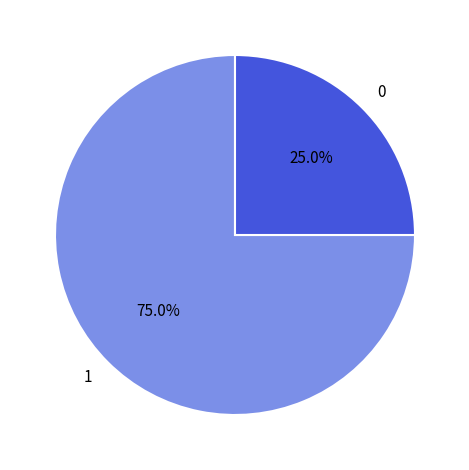

Between 0 and 1, which is larger?

1